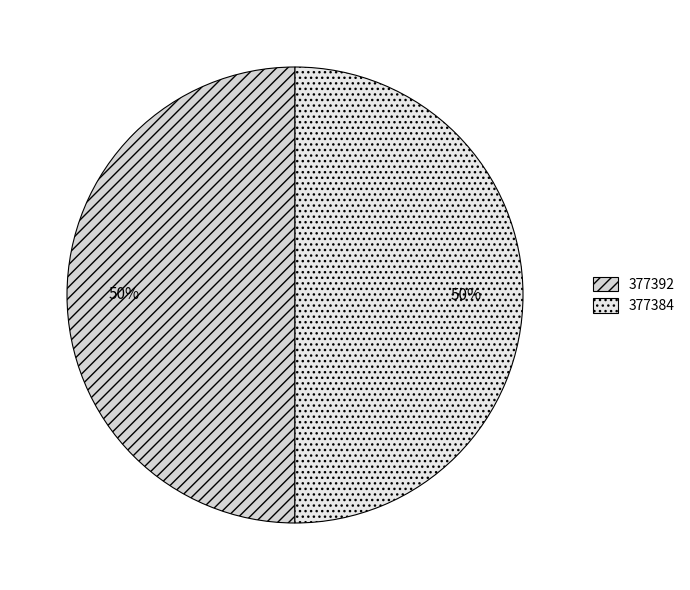

To the nearest percent, what portion does 377392 represent?

50%